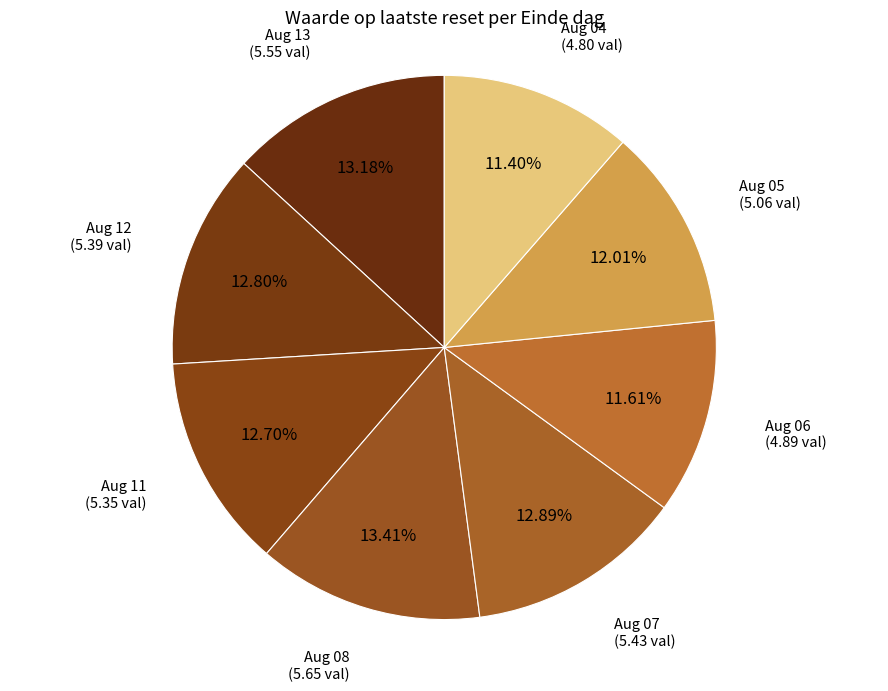

Count the number of slices in the pie.

8